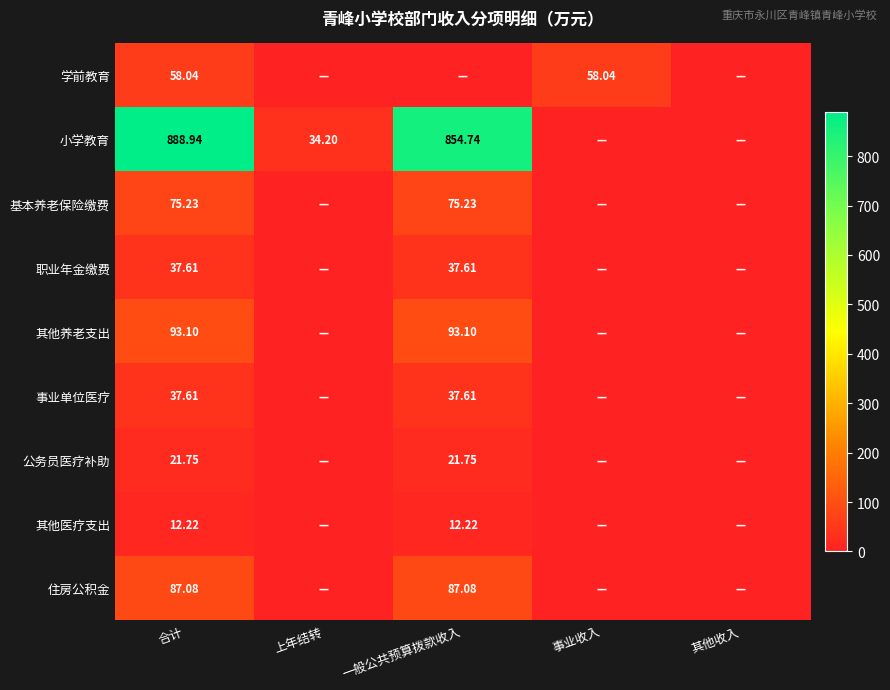

Between 合计 and 上年结转, which series saw the biggest shift?

小学教育